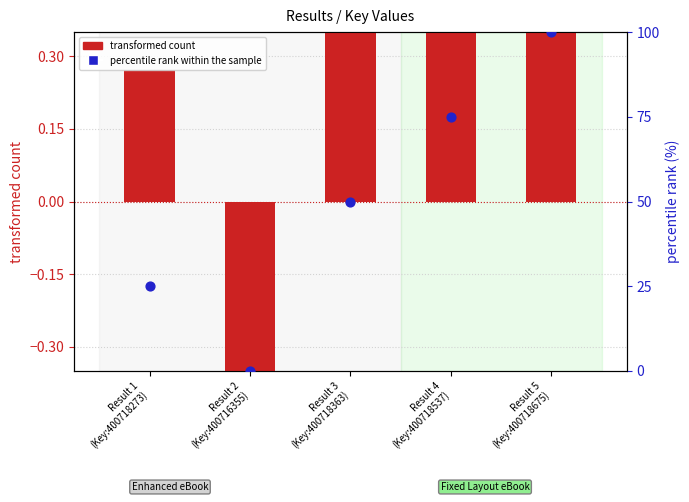

Which series has the widest spread of Y values?

percentile rank within the sample